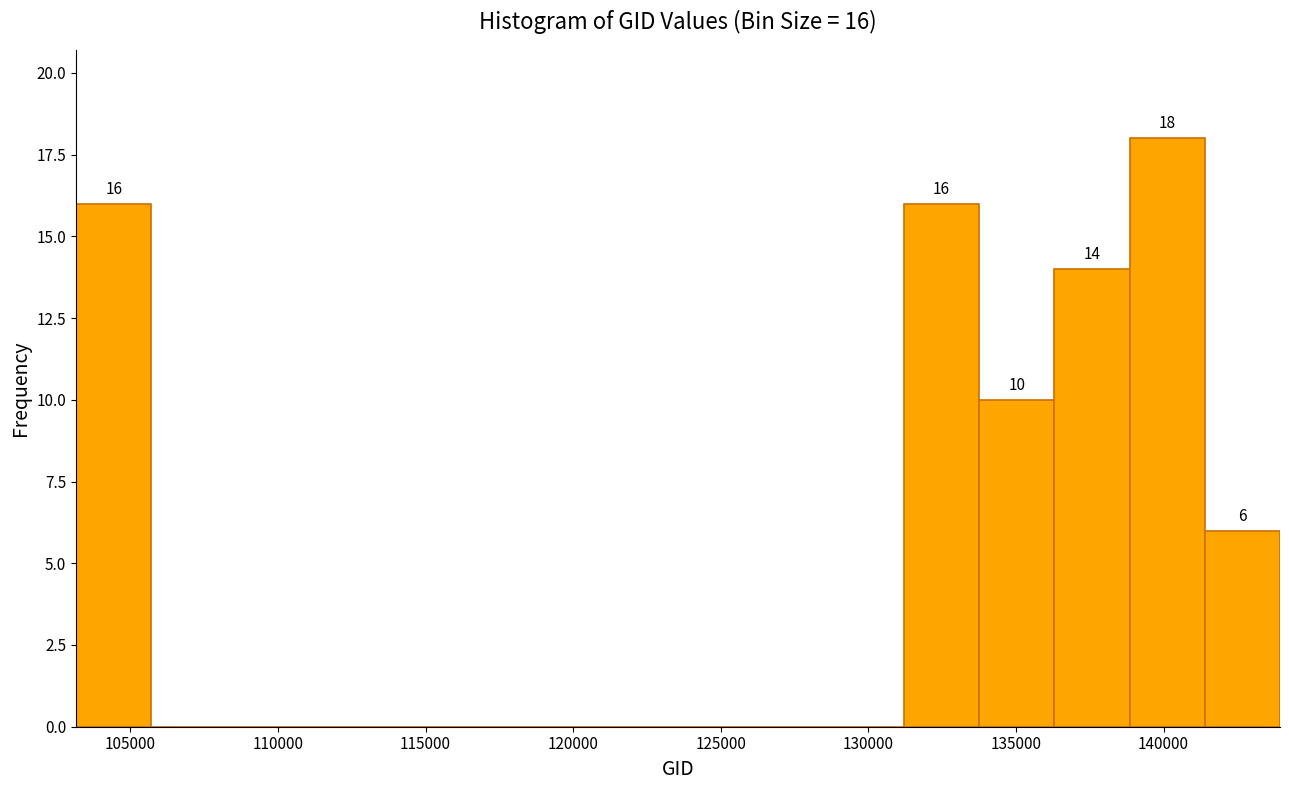

Over which range of the x-axis is the bar tallest?

139000 to 141500